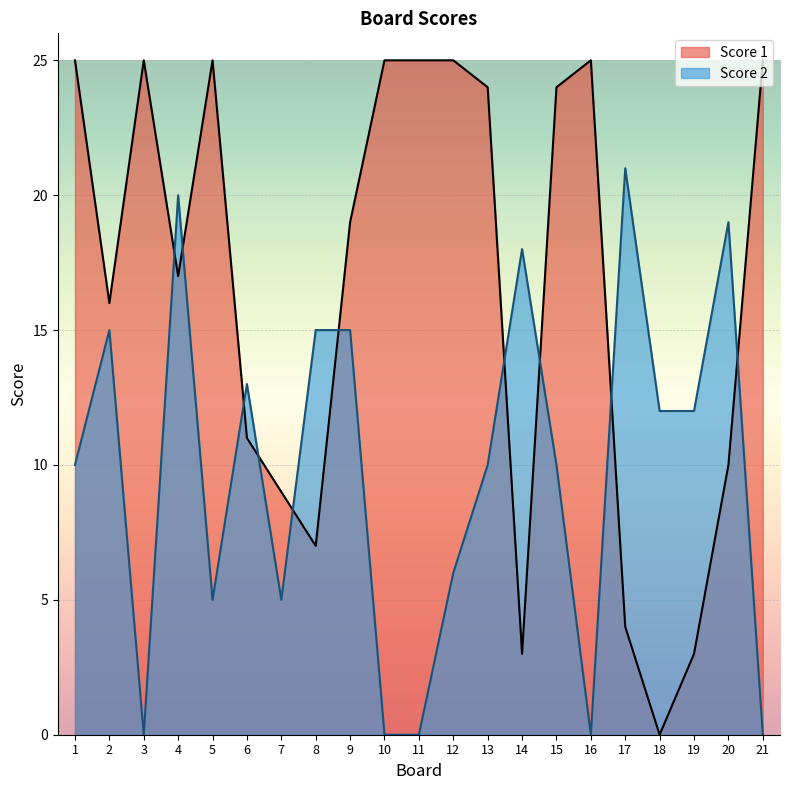

The Score 1 series shows 4 at 17. True or false?

True